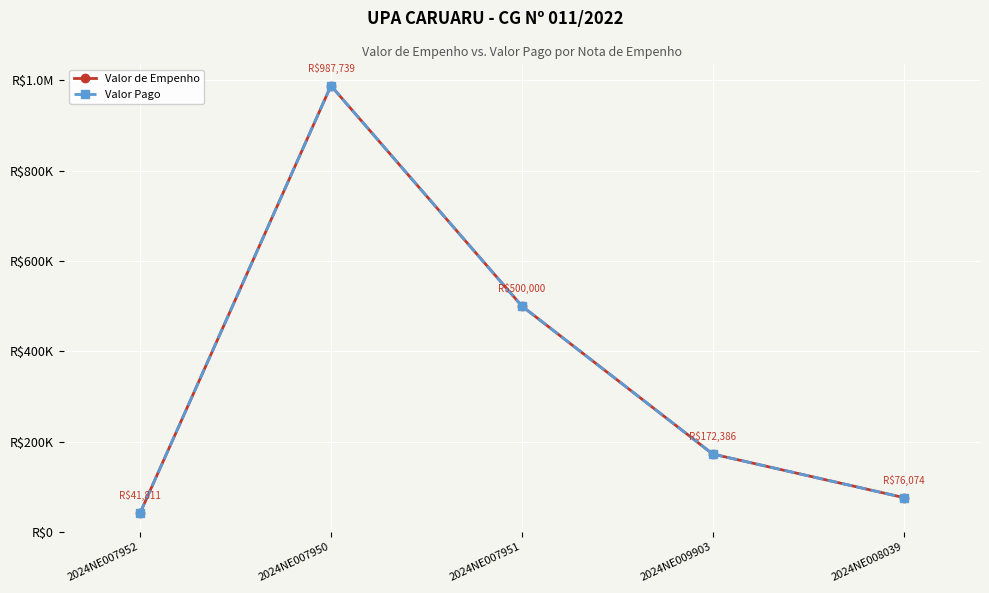

The Valor Pago series shows 987738.7 at 2024NE007950. True or false?

True